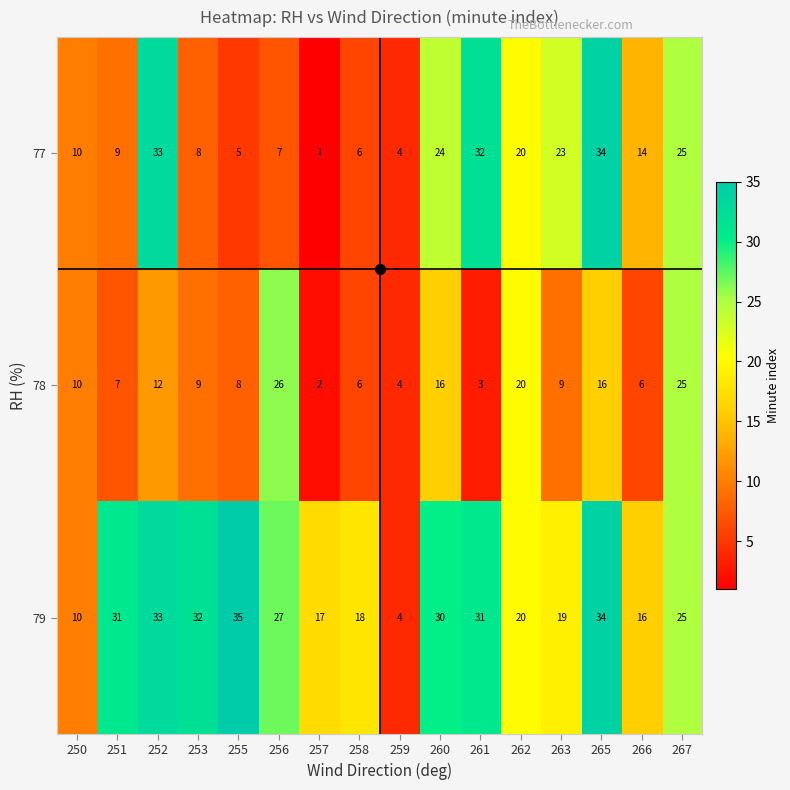

Which category has the lowest value across all series?

257